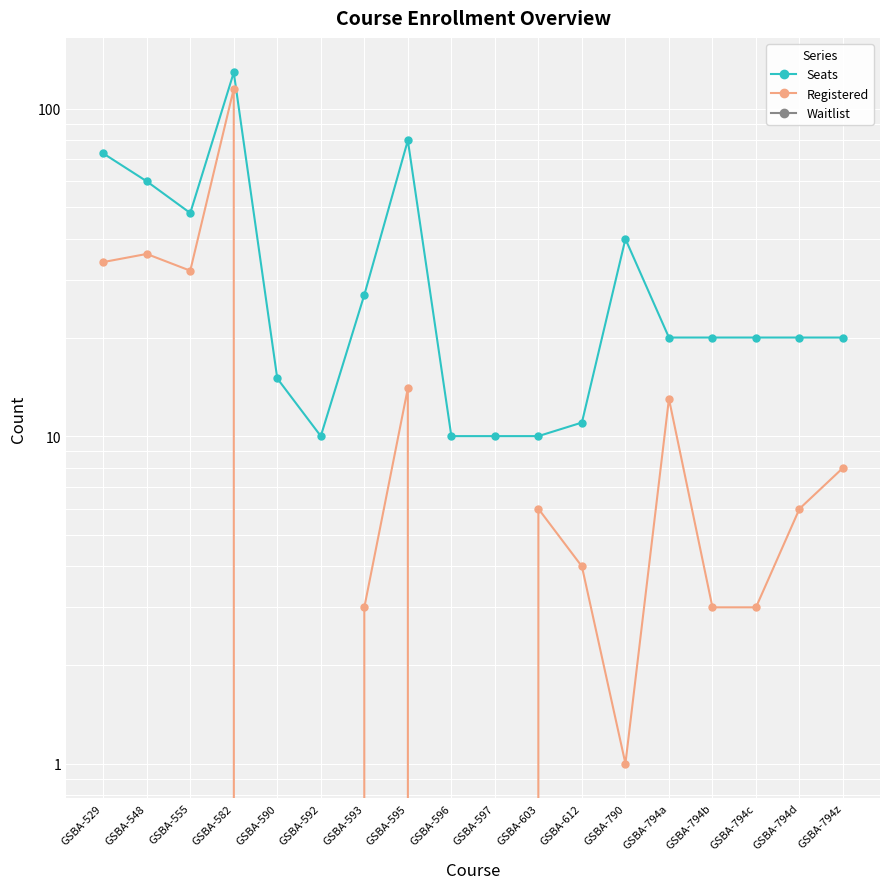

The Seats series shows 20 at GSBA-794c. True or false?

True